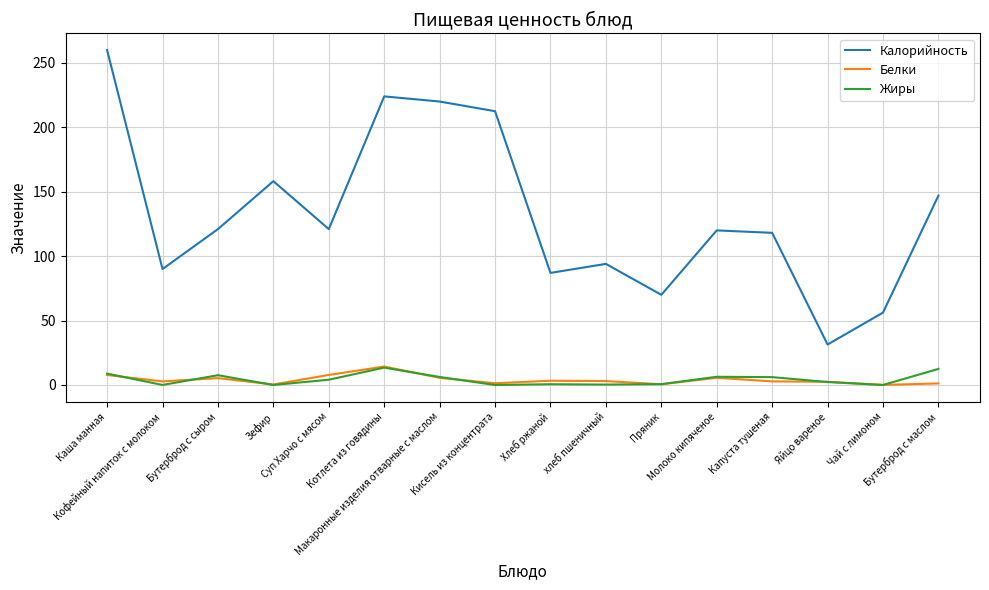

What is the maximum value for Белки?

14.3